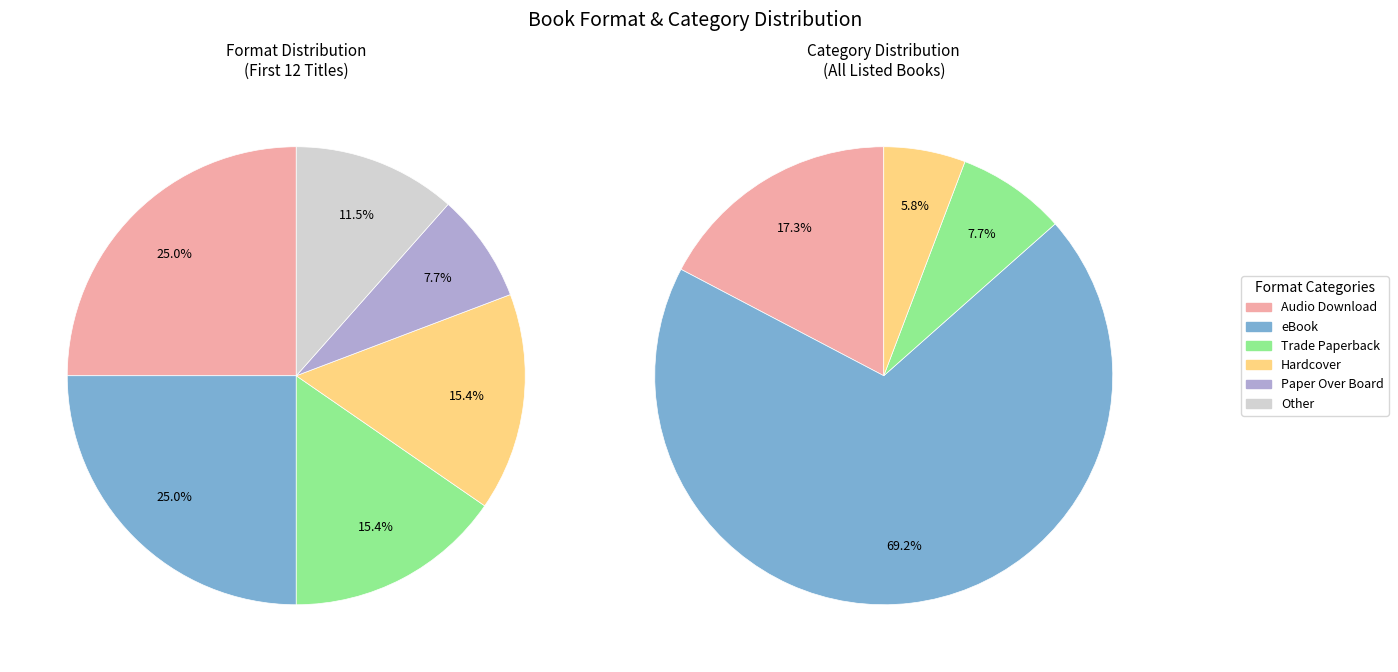

To the nearest percent, what percentage of the pie is eBook?

25%